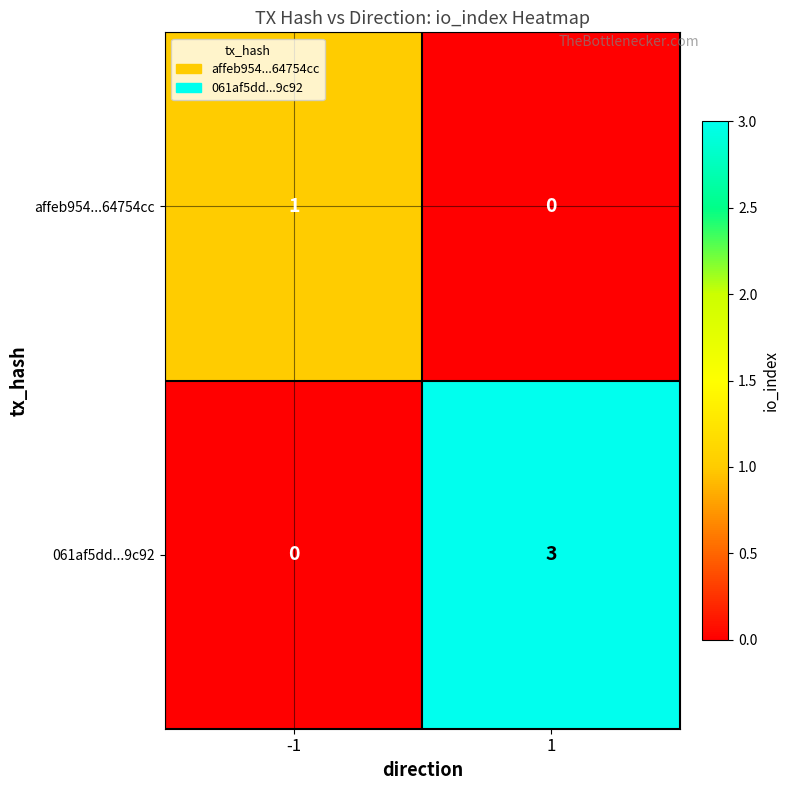

What value does the 061af5dd...9c92 series have at 1?

3